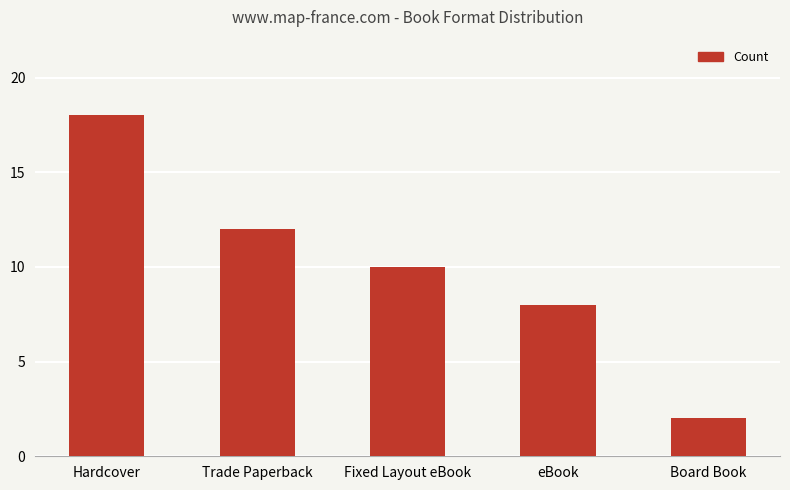

The chart shows a value of 11 at eBook. True or false?

False